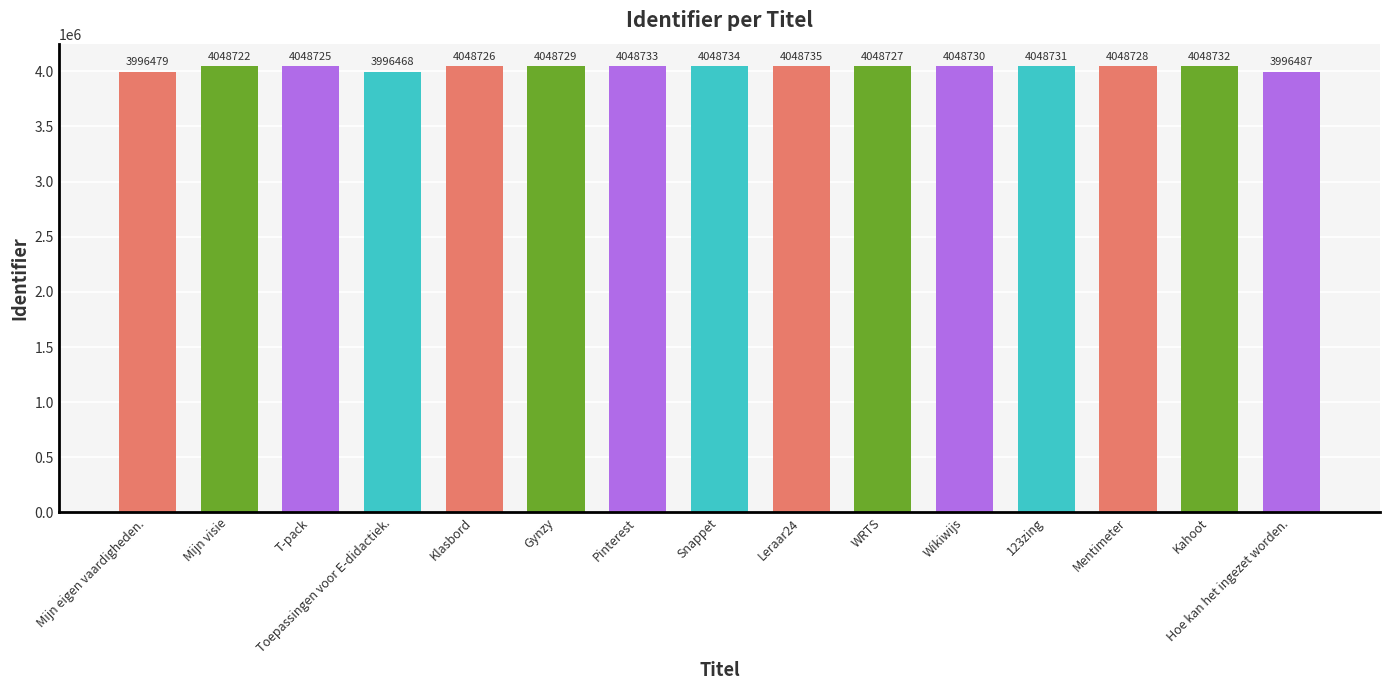

What is the label of the 14th bar from the right?

Mijn visie